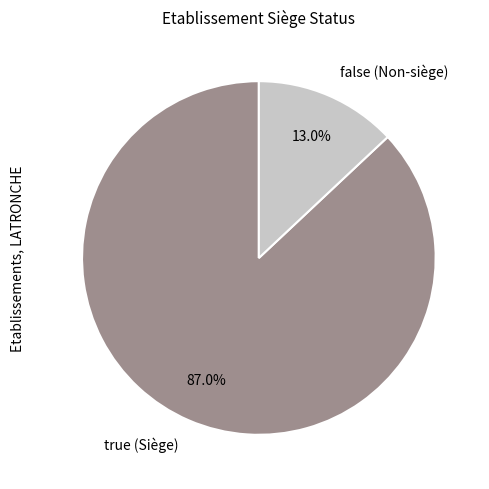

Rank the categories by value from highest to lowest.

true (Siège), false (Non-siège)